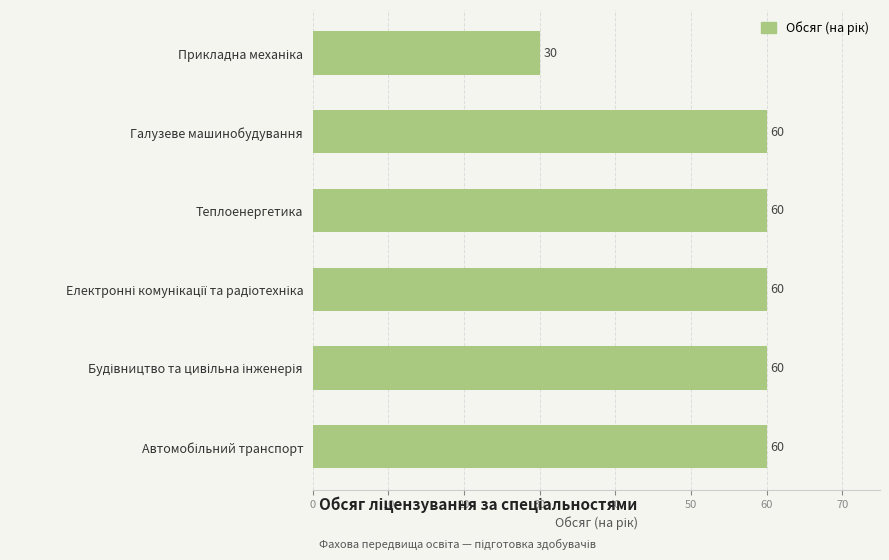

How many bars are there in total?

6